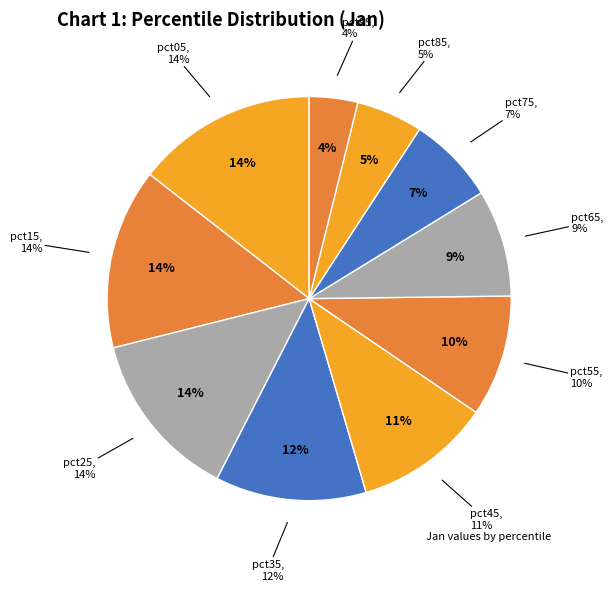

What percentage is the pct95 slice, to the nearest percent?

4%